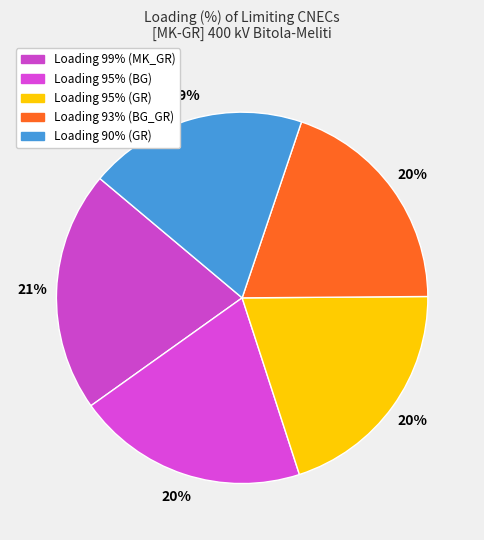

How many segments does this pie chart have?

5